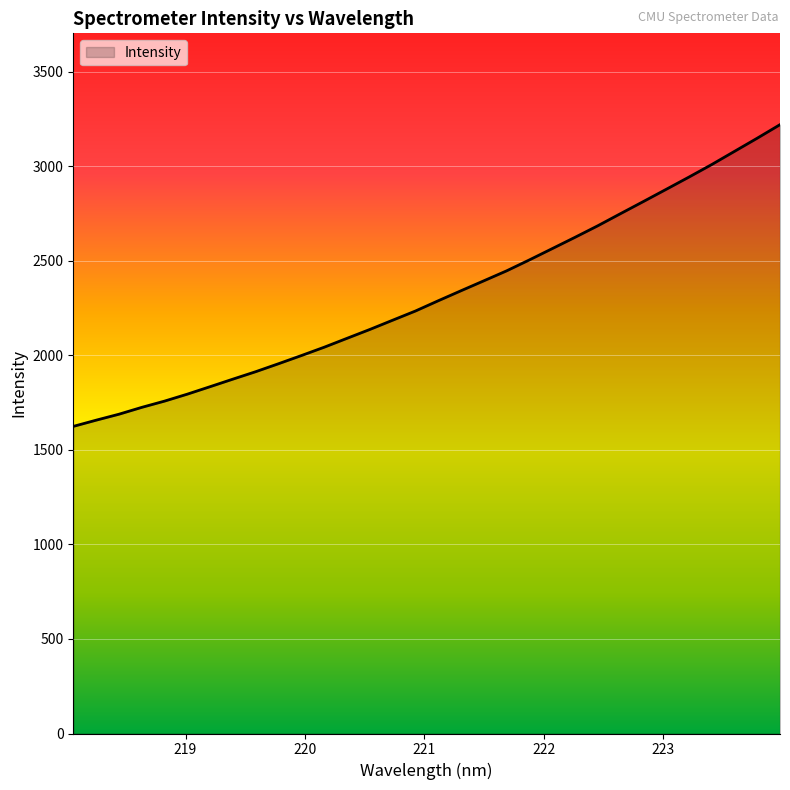

What is the greatest value displayed?

3219.5